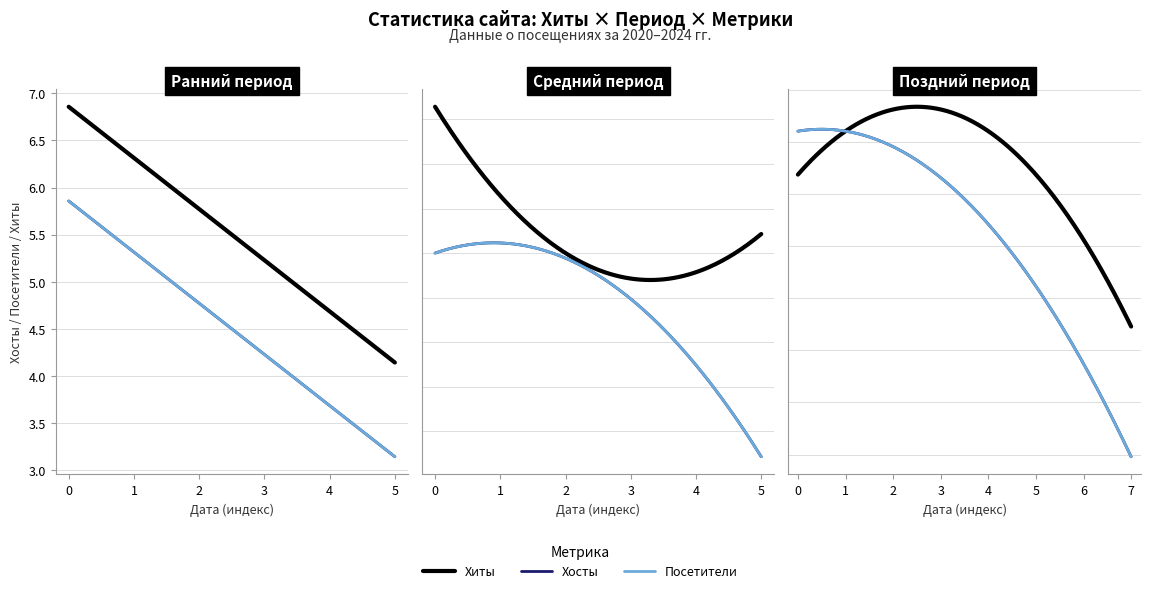

Count the Хиты values in the range 2 to 5.

16